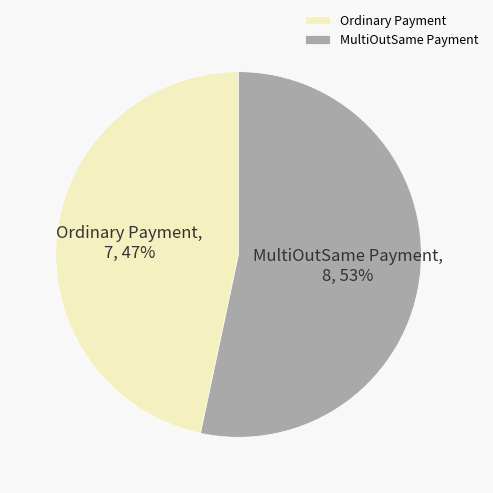

Is it true that MultiOutSame Payment is 53% of the pie?

True